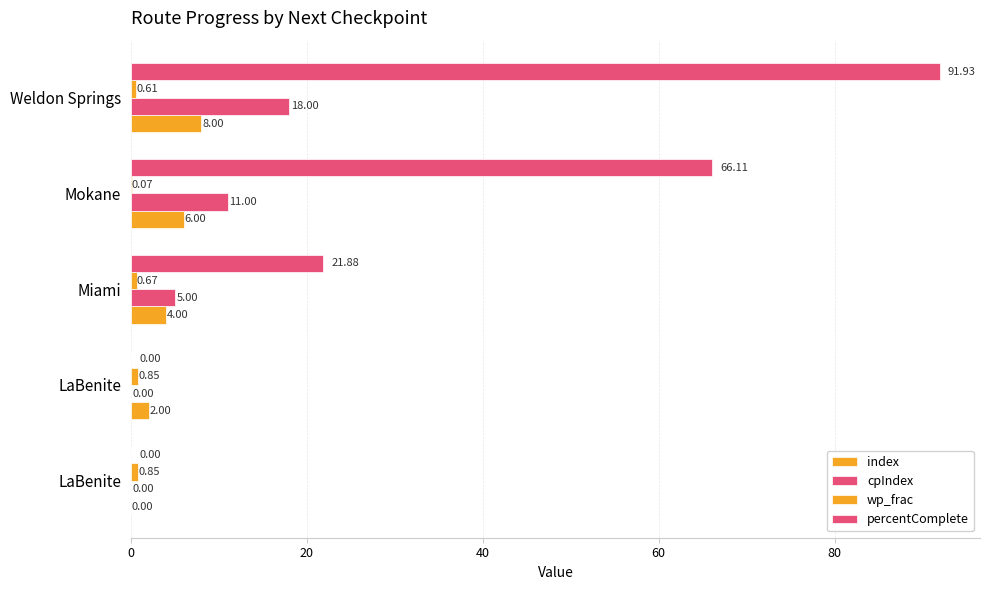

Count the number of categories in the chart.

5